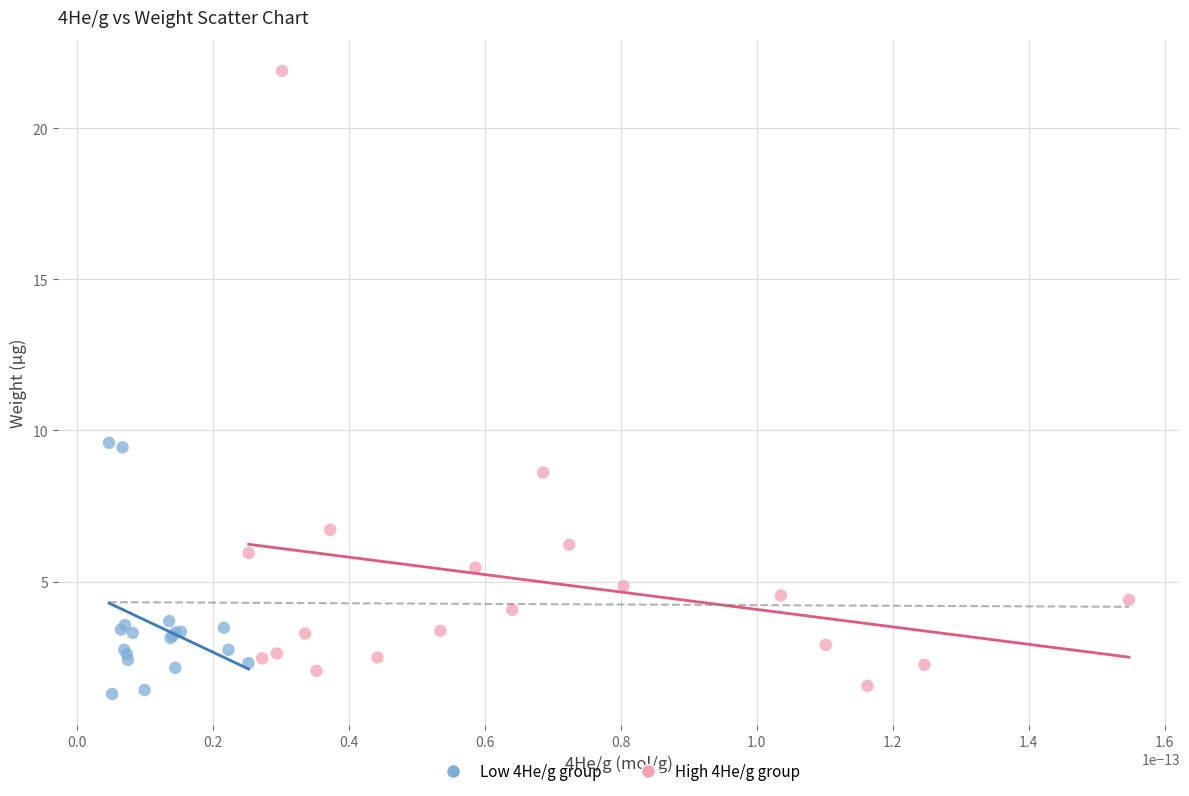

Which series contains the highest Y value?

High 4He/g group